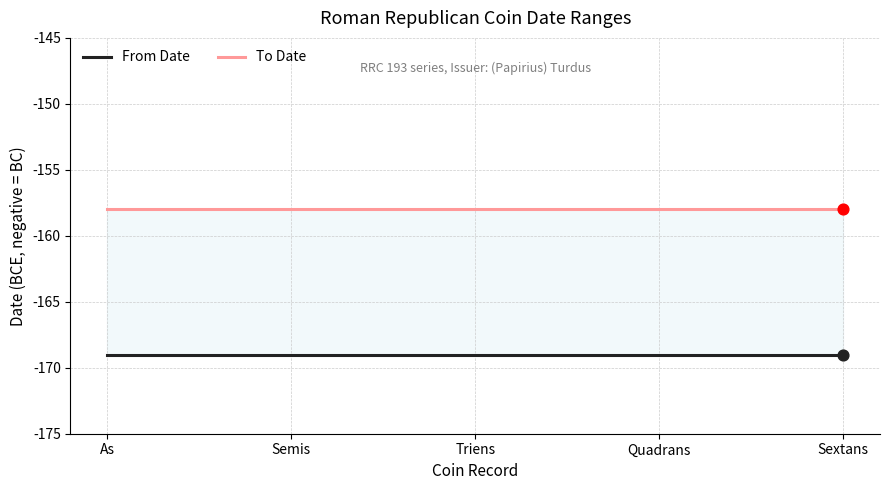

At how many categories does at least one series exceed -160?

5